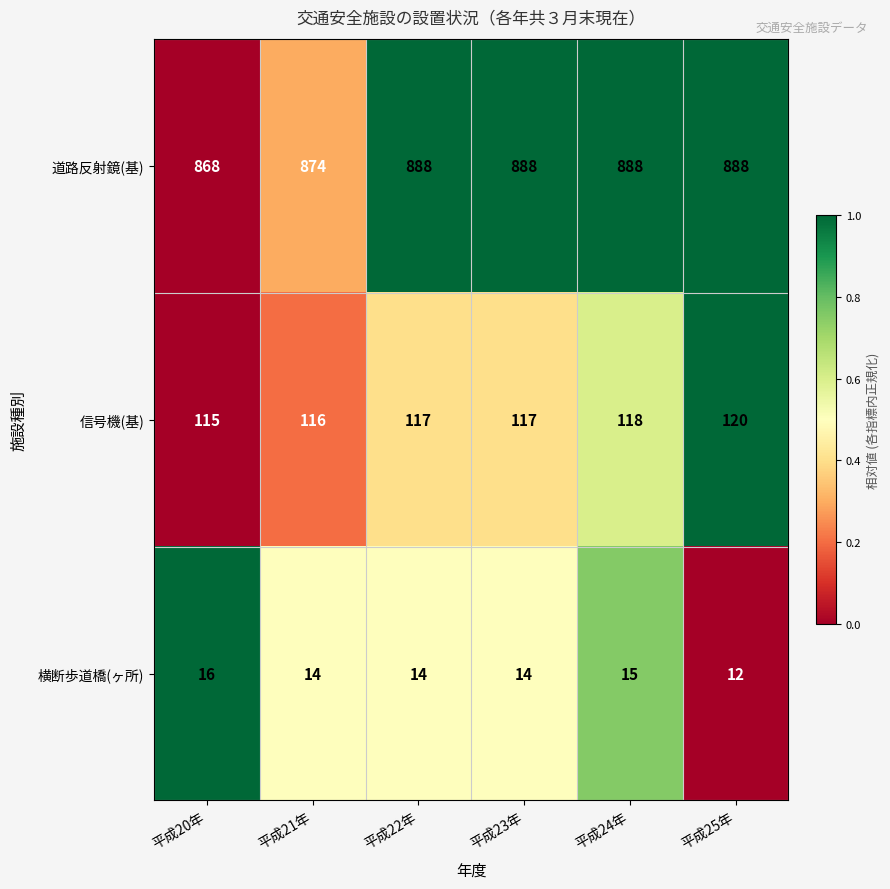

Count the number of data series in this chart.

3